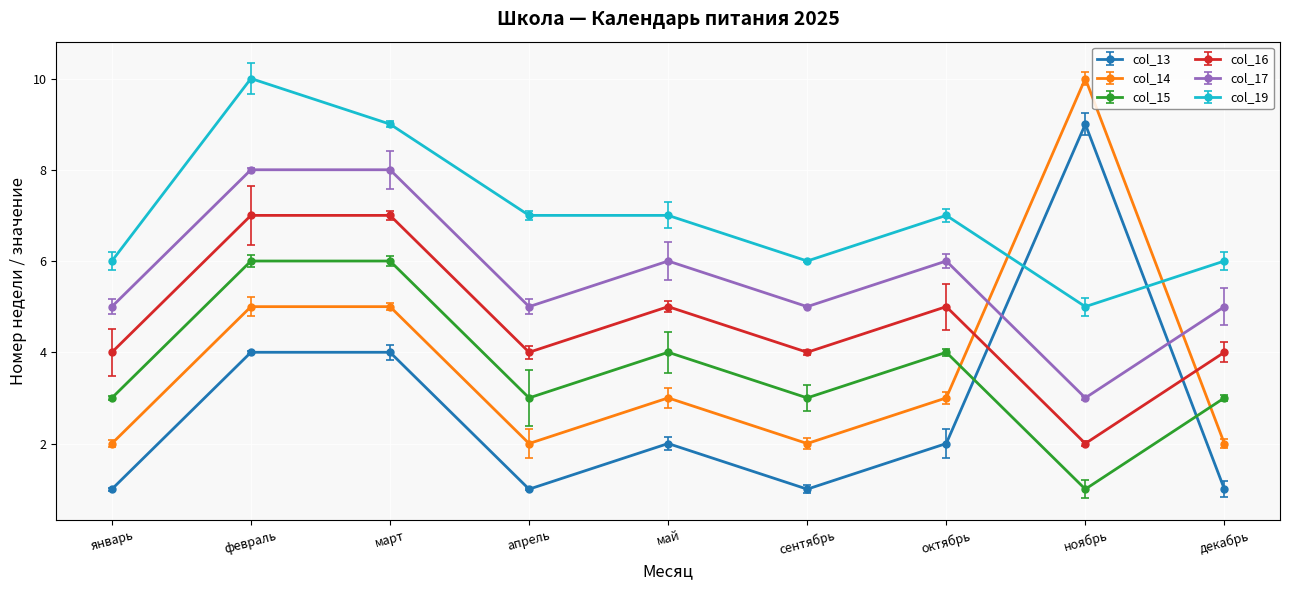

What is the difference between the maximum and minimum values in the col_13 series?

8